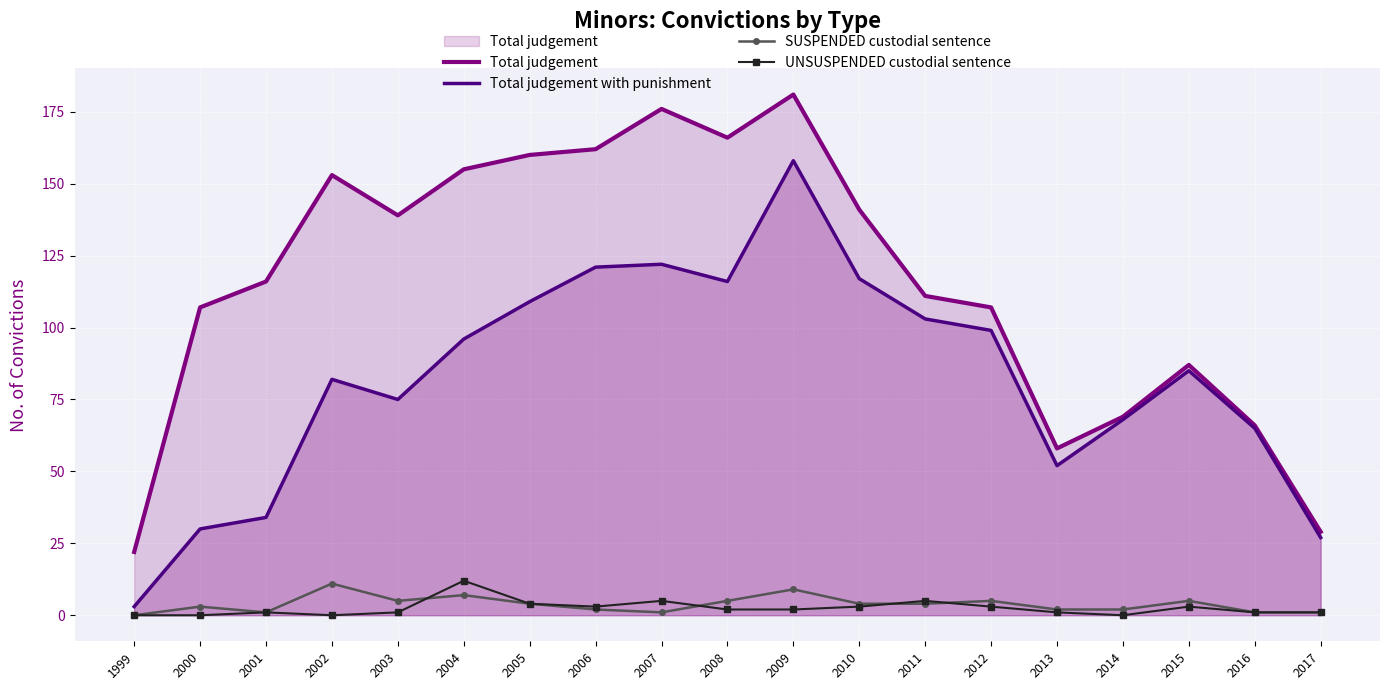

True or false: Total judgement and UNSUSPENDED custodial sentence cross at least once.

False